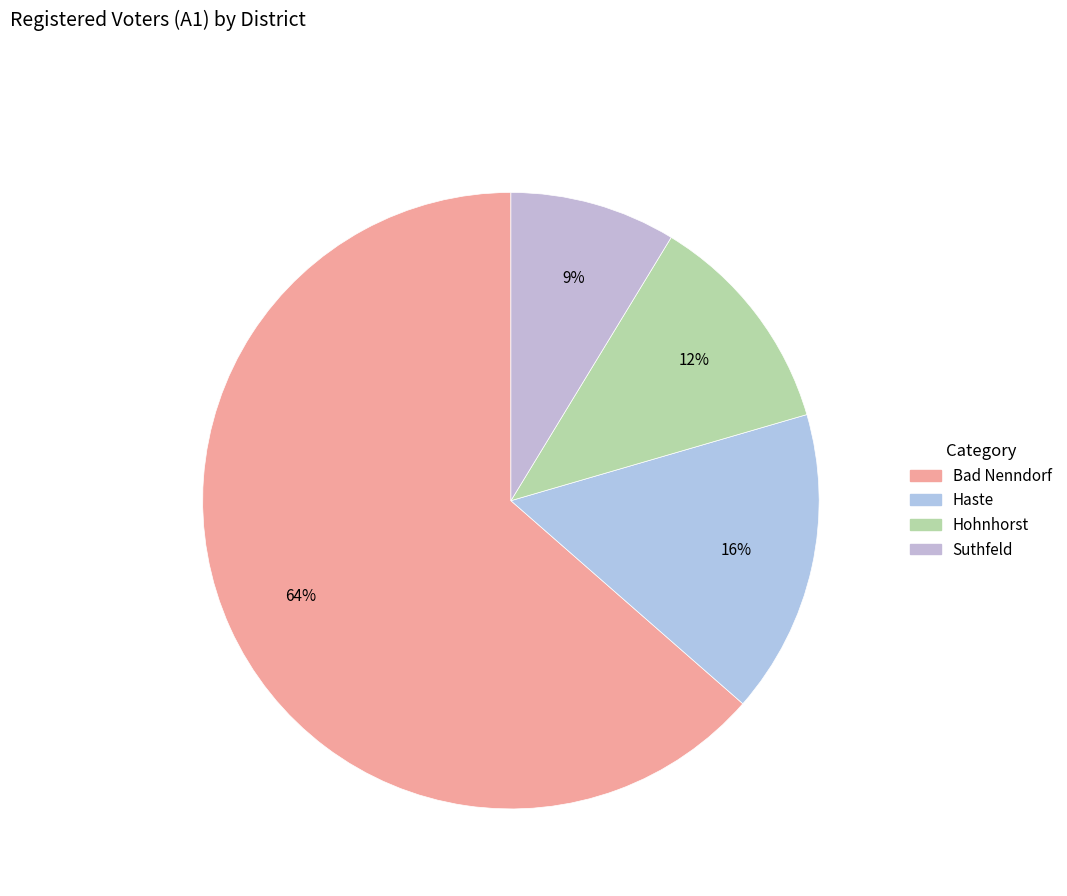

How many slices are in this pie chart?

4